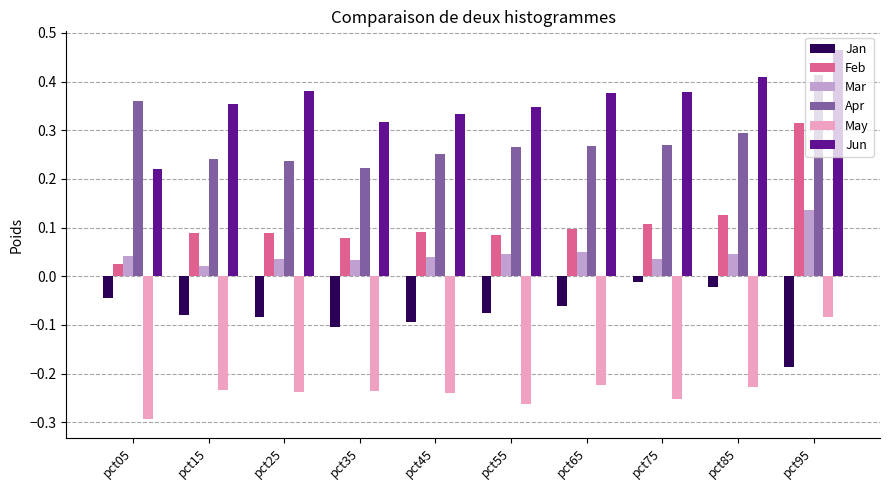

Which category has the lowest value in the Jun series?

pct05